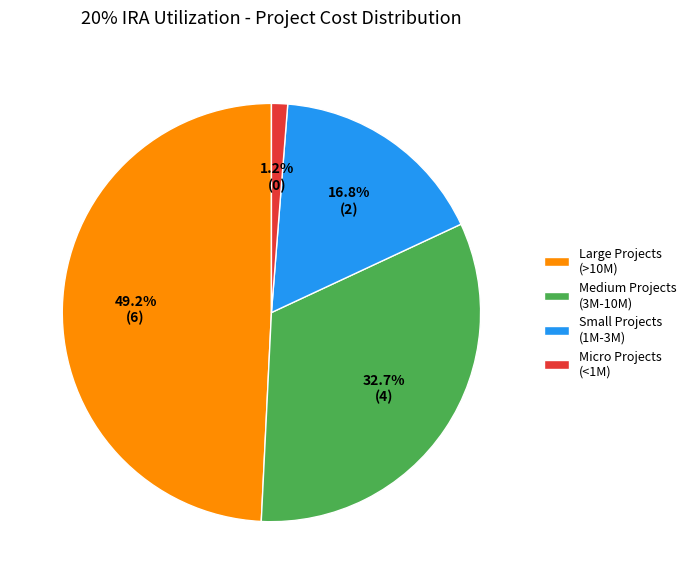

How many segments does this pie chart have?

4